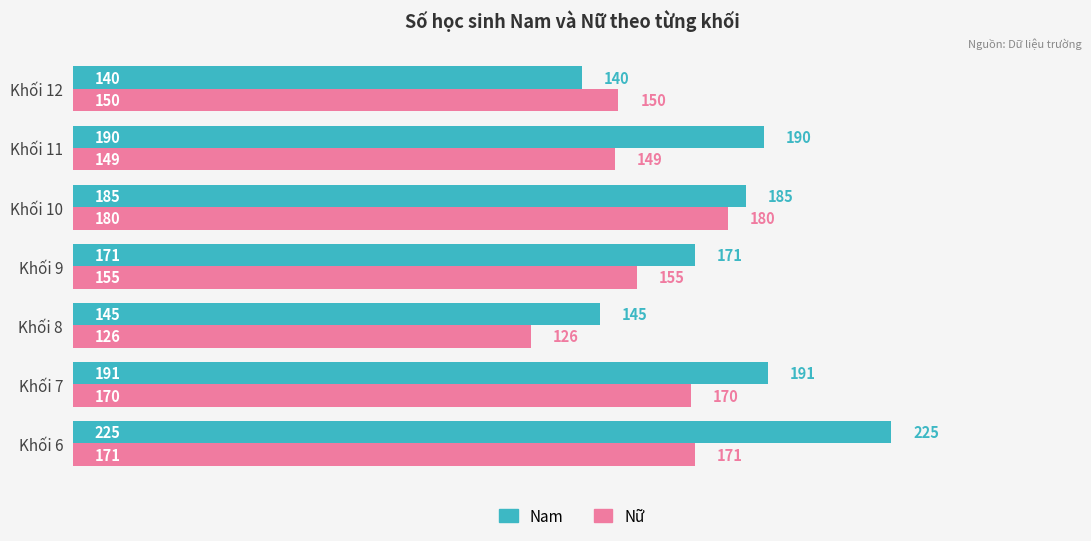

Which series has the largest total across all categories?

Nam